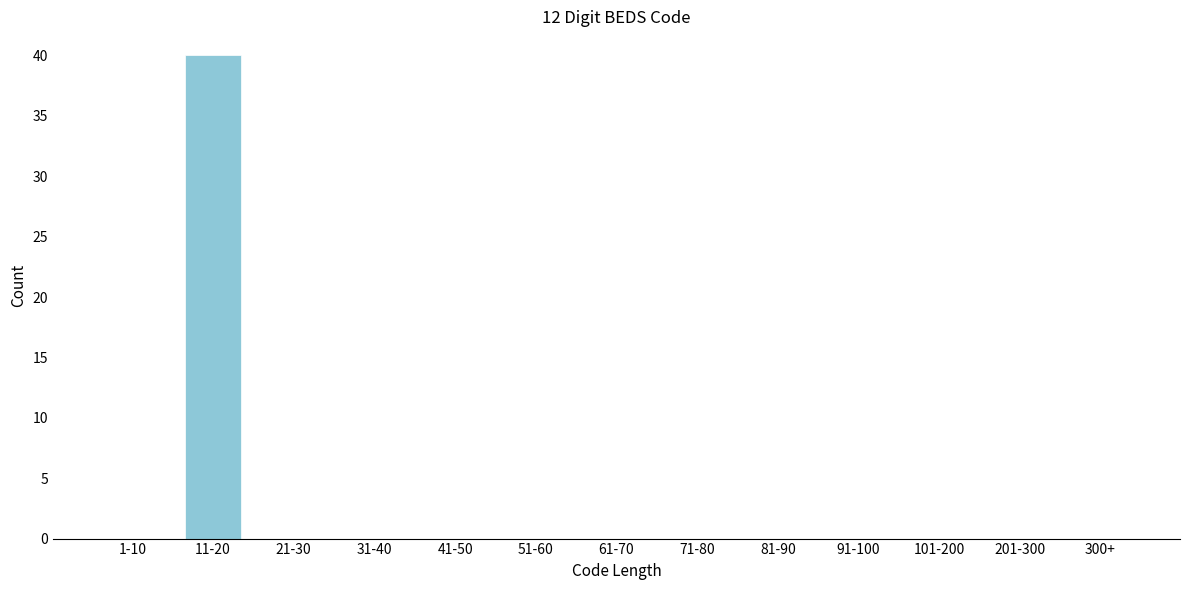

Reading right to left, extract all data points from this chart.

300+=0	201-300=0	101-200=0	91-100=0	81-90=0	71-80=0	61-70=0	51-60=0	41-50=0	31-40=0	21-30=0	11-20=40	1-10=0